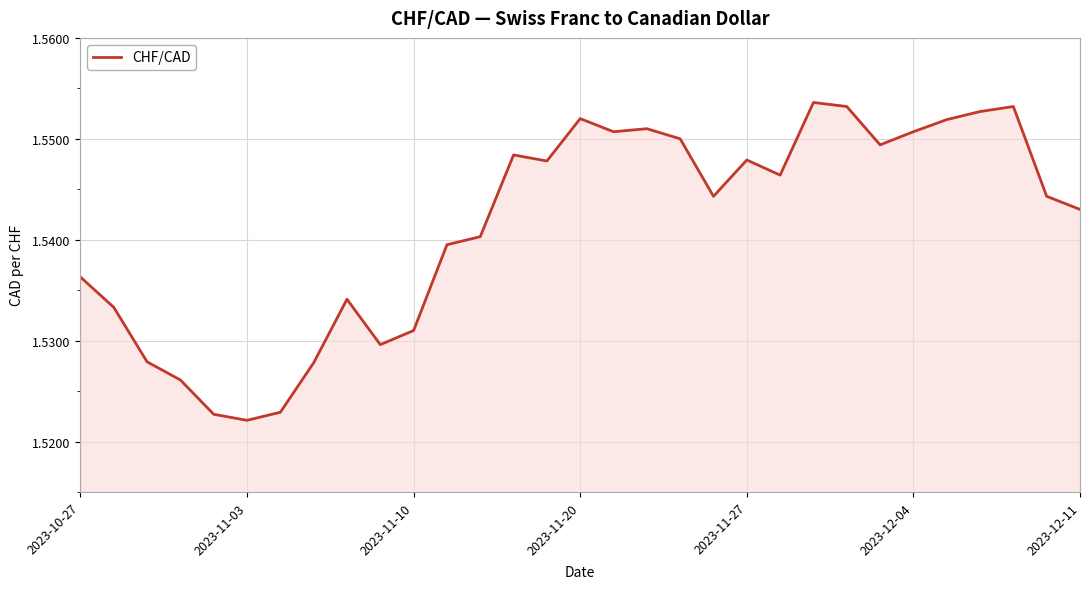

Reading left to right, extract all data points from this chart.

1.5	1.5	1.5	1.5	1.5	1.5	1.5	1.5	1.5	1.5	1.5	1.5	1.5	1.5	1.5	1.6	1.6	1.6	1.6	1.5	1.5	1.5	1.6	1.6	1.5	1.6	1.6	1.6	1.6	1.5	1.5